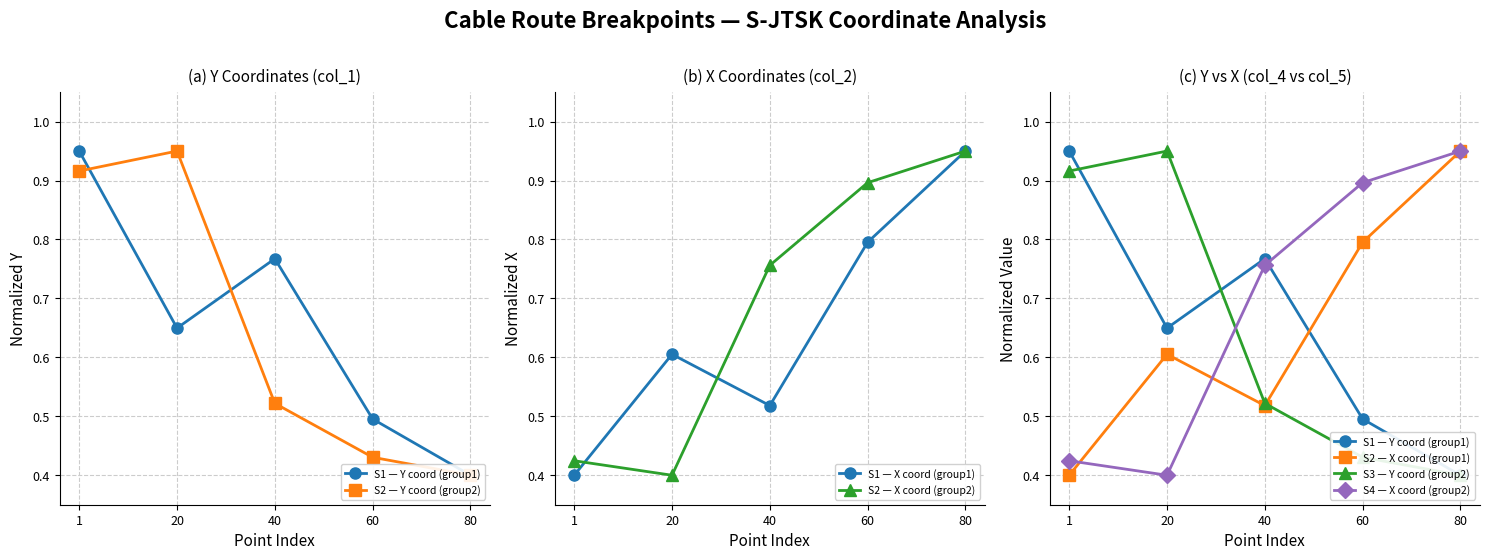

What is the difference between the X coordinate group2 values at 40 and 80?

0.2